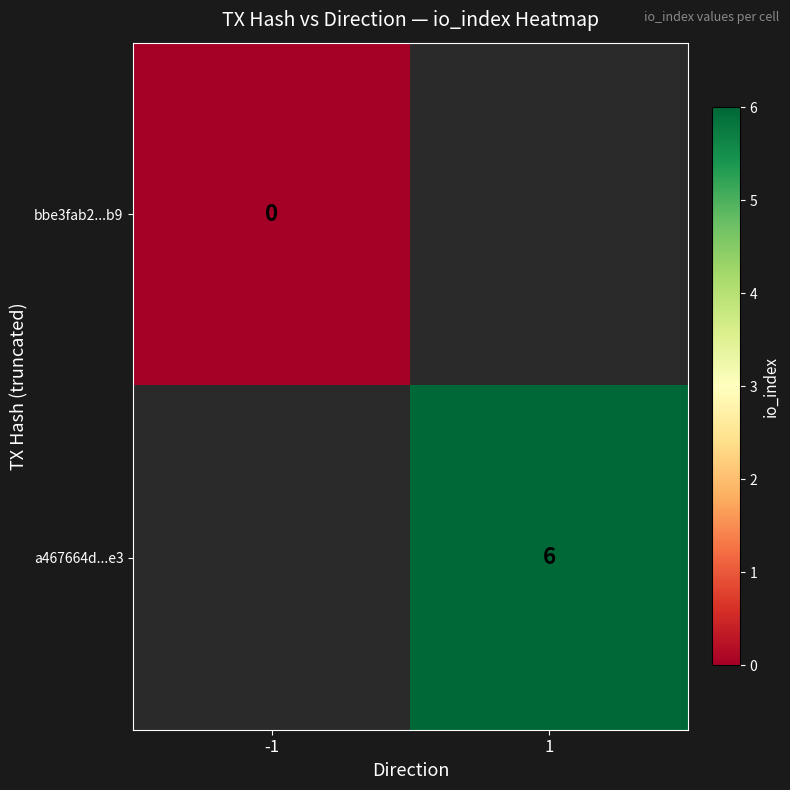

The value of a467664d...e3 at 1 is 6. True or false?

True